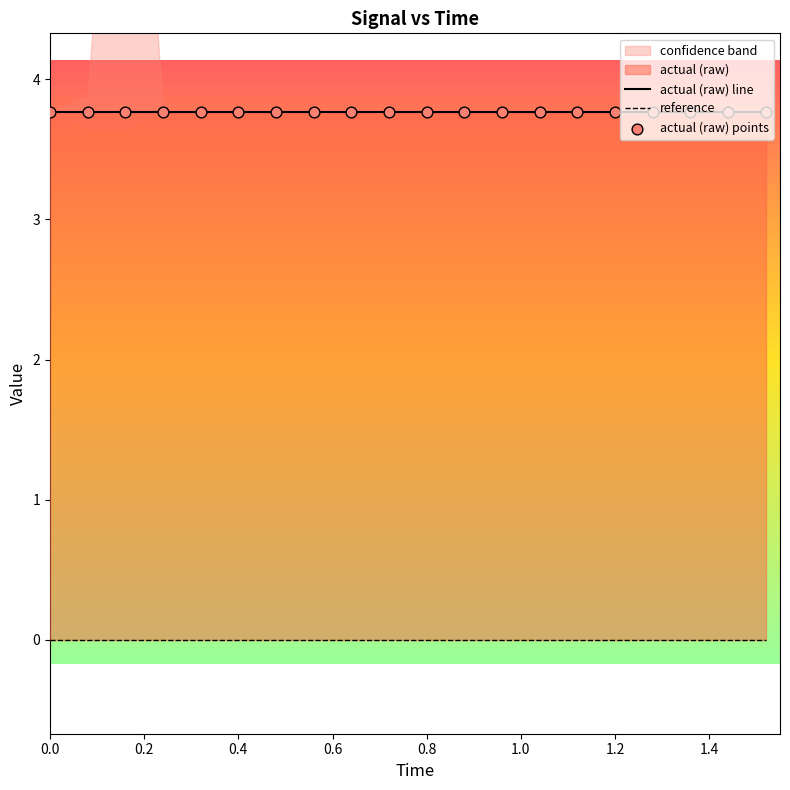

At which category is the sum across all series the highest?

2